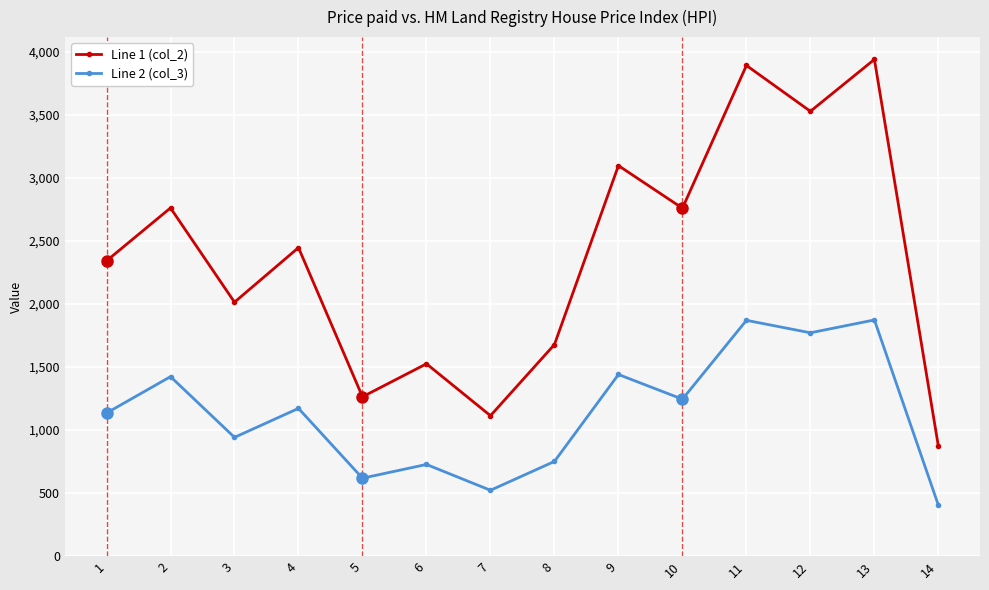

Read the Line 2 (col_3) value at 10, to the nearest 50.

1250